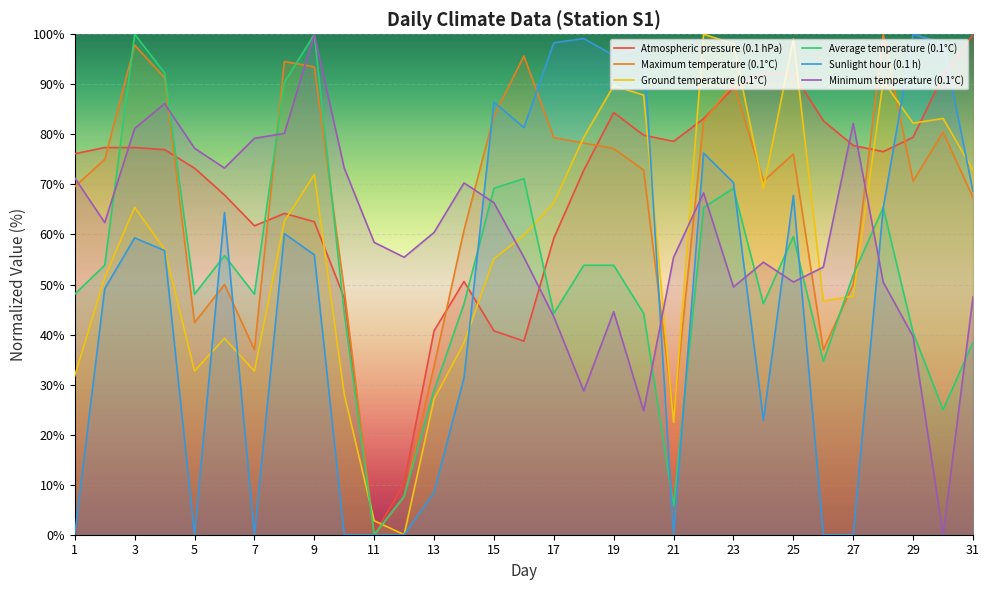

True or false: Minimum temperature (0.1°C) and Maximum temperature (0.1°C) cross at least once.

True